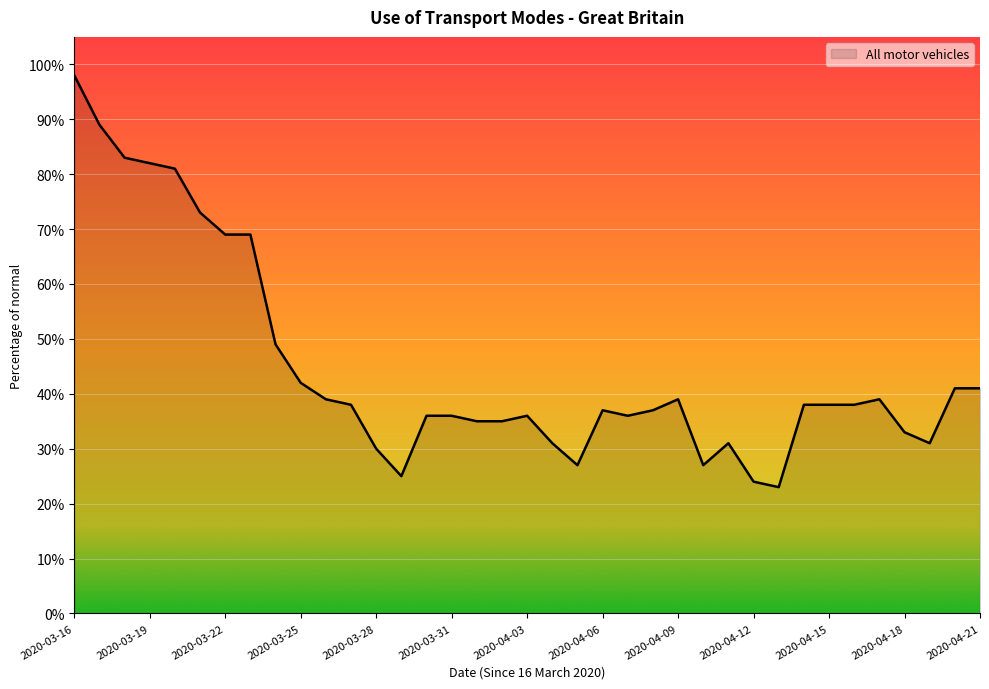

Does the chart display data point markers on the line(s)?

No